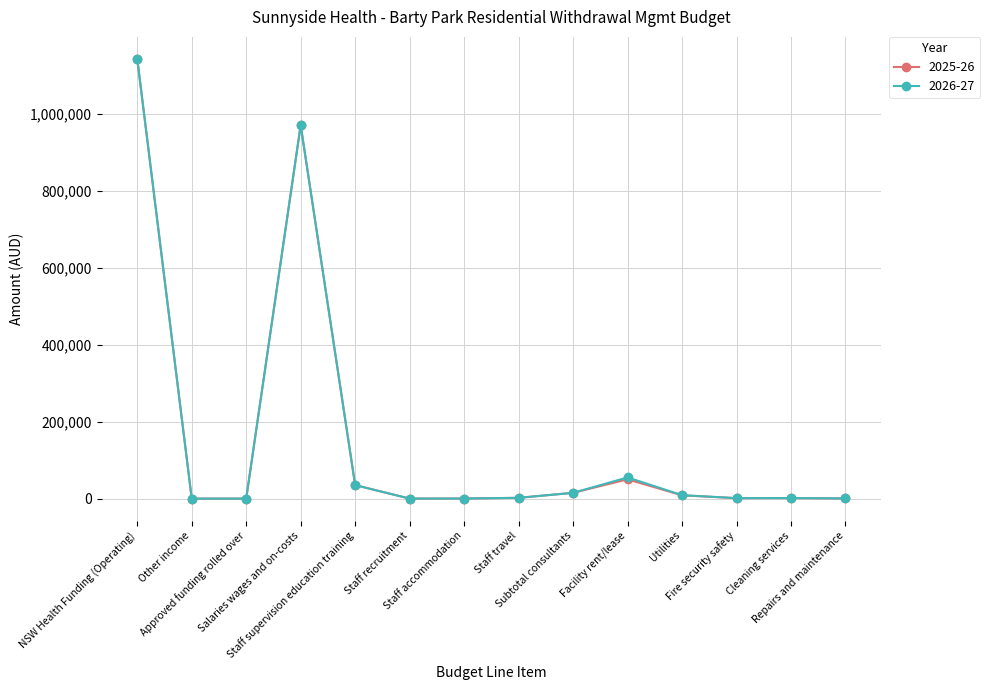

Does the chart have visible grid lines?

Yes